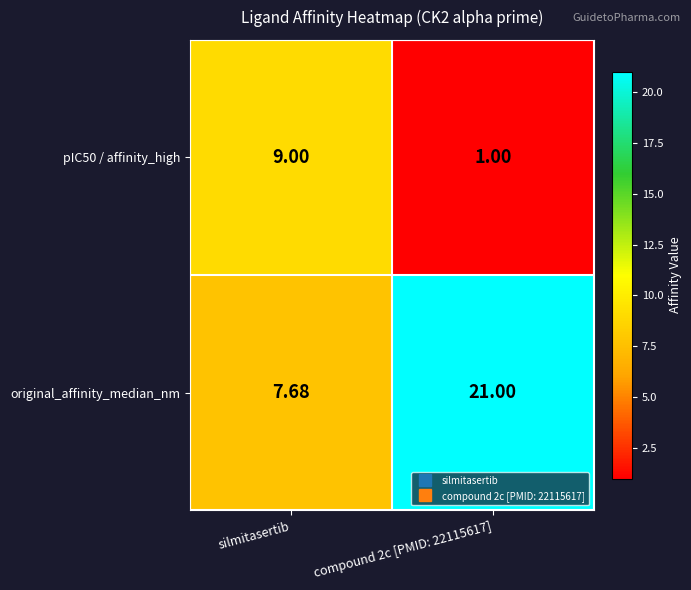

Which series has the largest range (max minus min)?

original_affinity_median_nm